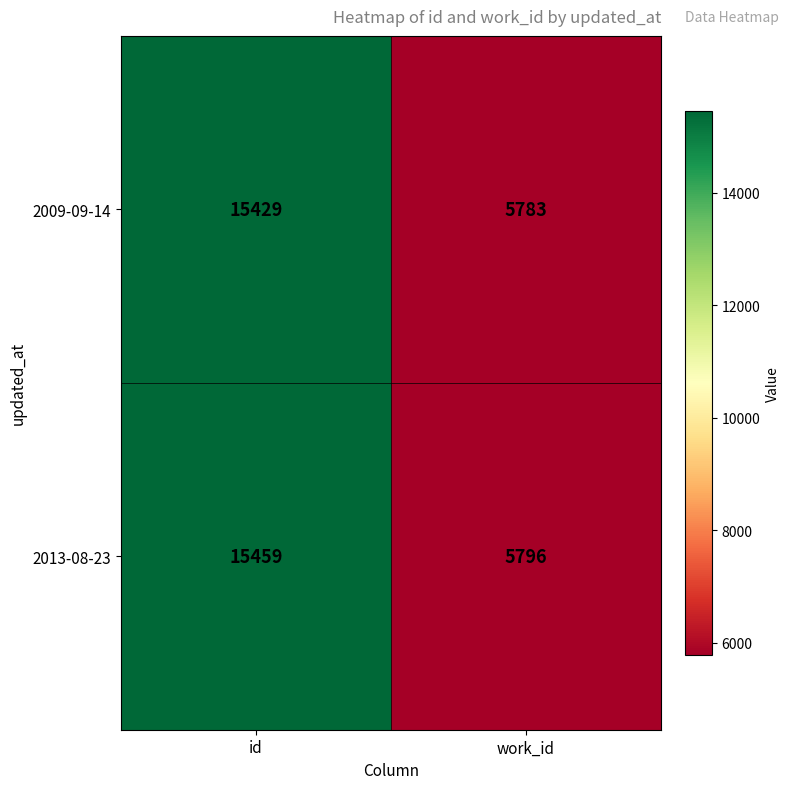

Reading right to left, transcribe all the data shown in this chart.

2009-09-14: work_id=5783	id=15429
2013-08-23: work_id=5796	id=15459